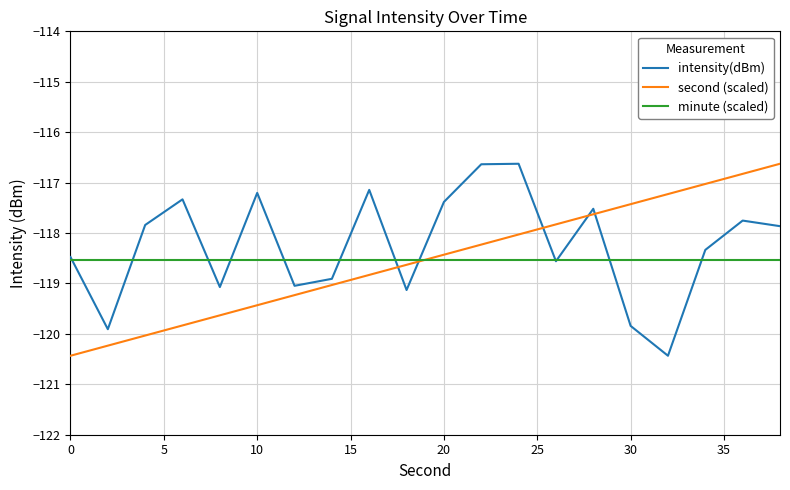

Does the chart display data point markers on the line(s)?

No